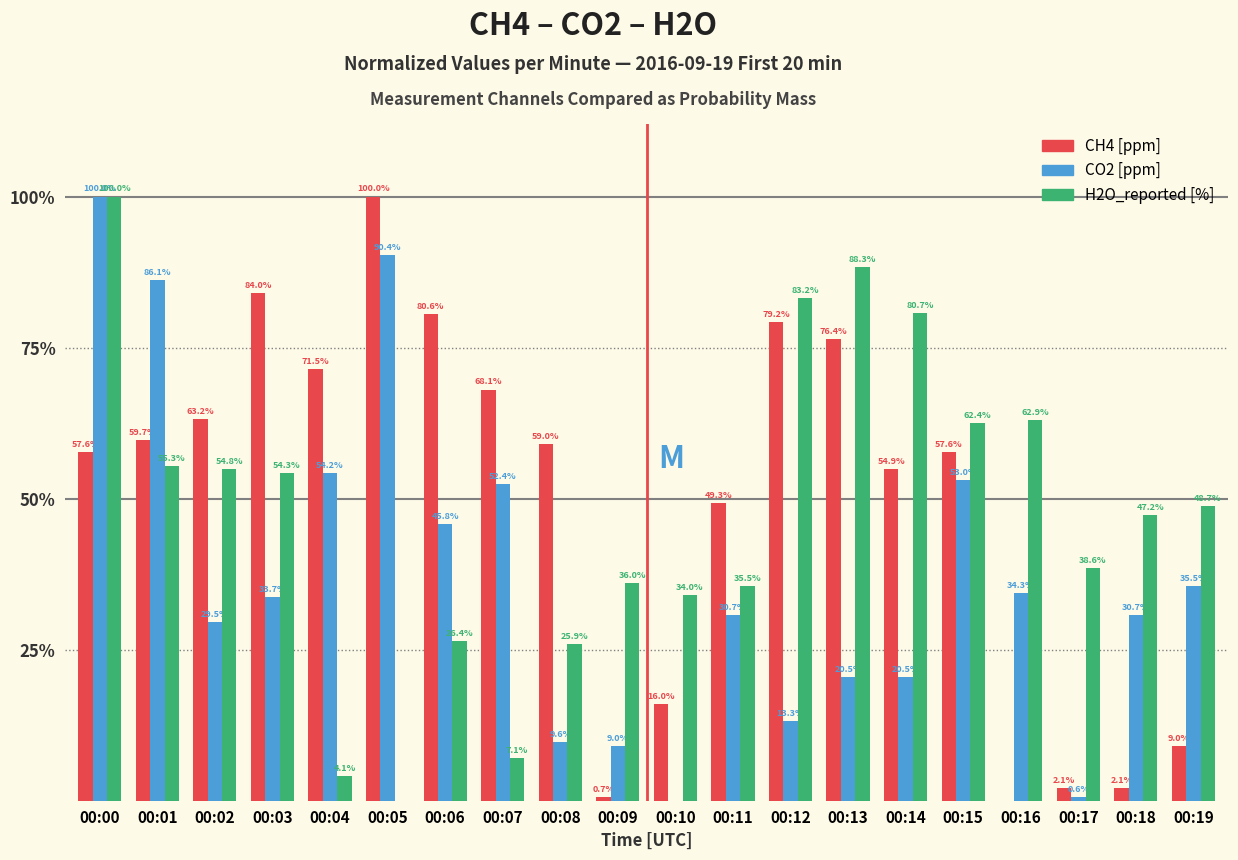

What are all the series names shown in the legend?

CH4 [ppm], CO2 [ppm], H2O_reported [%]